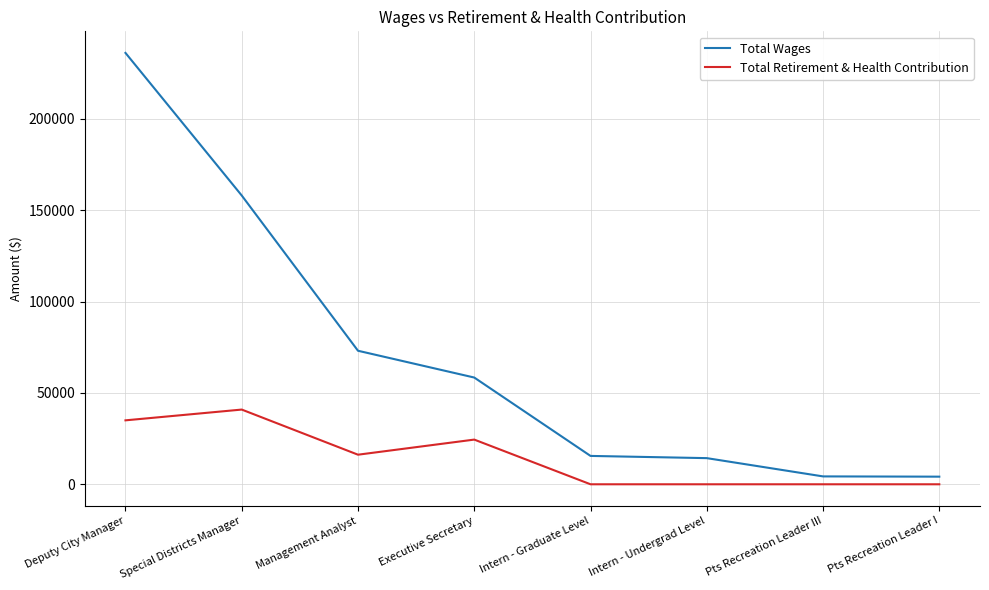

Rank the series by their average value, from lowest to highest.

Total Retirement & Health Contribution, Total Wages